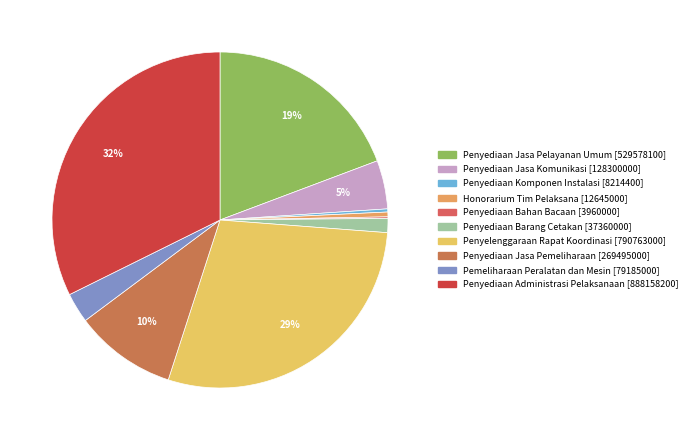

What is the smallest slice in the pie chart?

DINAS PEKERJAAN UMUM DAN PENATAAN RUANG (Penyediaan Bahan Bacaan)